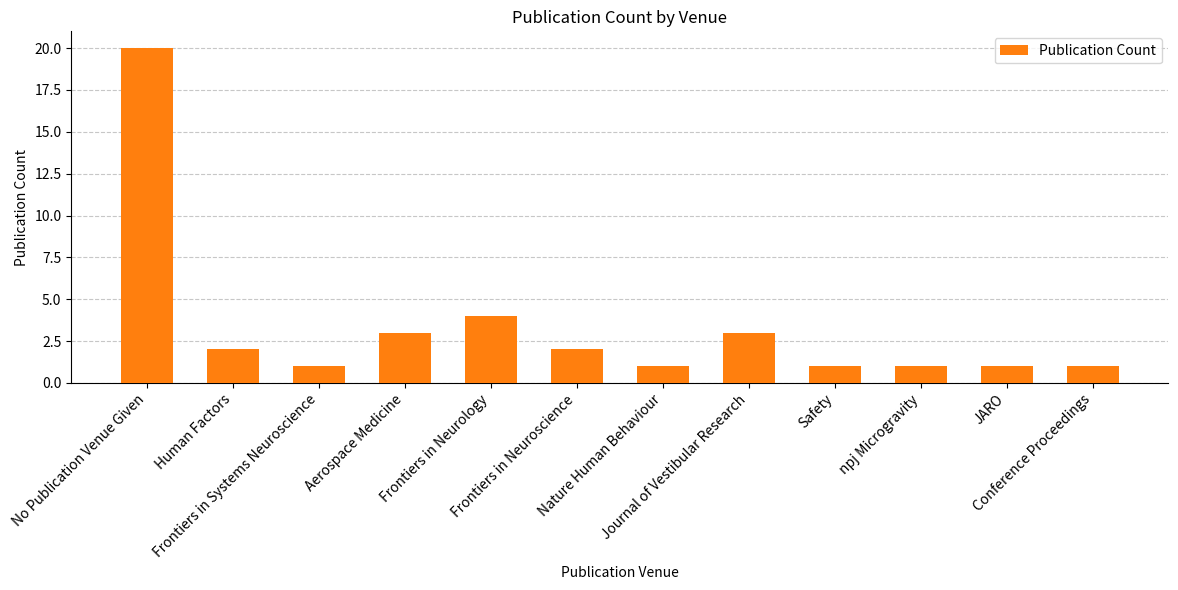

At which label does the data first exceed 2?

No Publication Venue Given